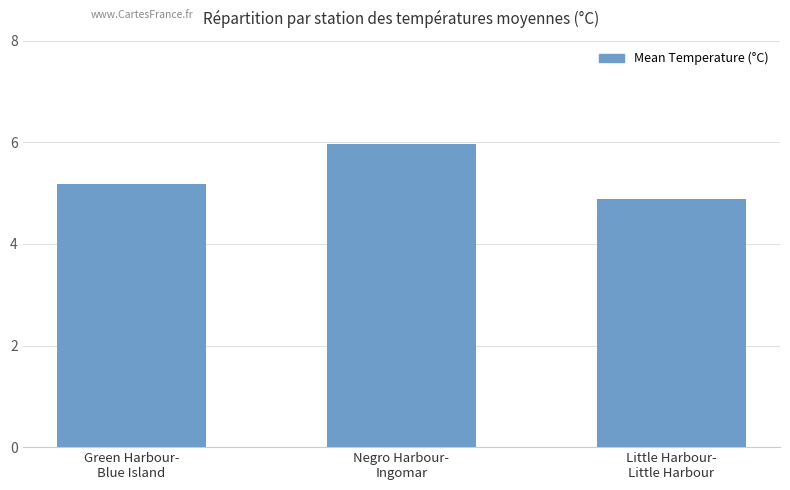

At which label does the data first exceed 5?

Green Harbour-
Blue Island